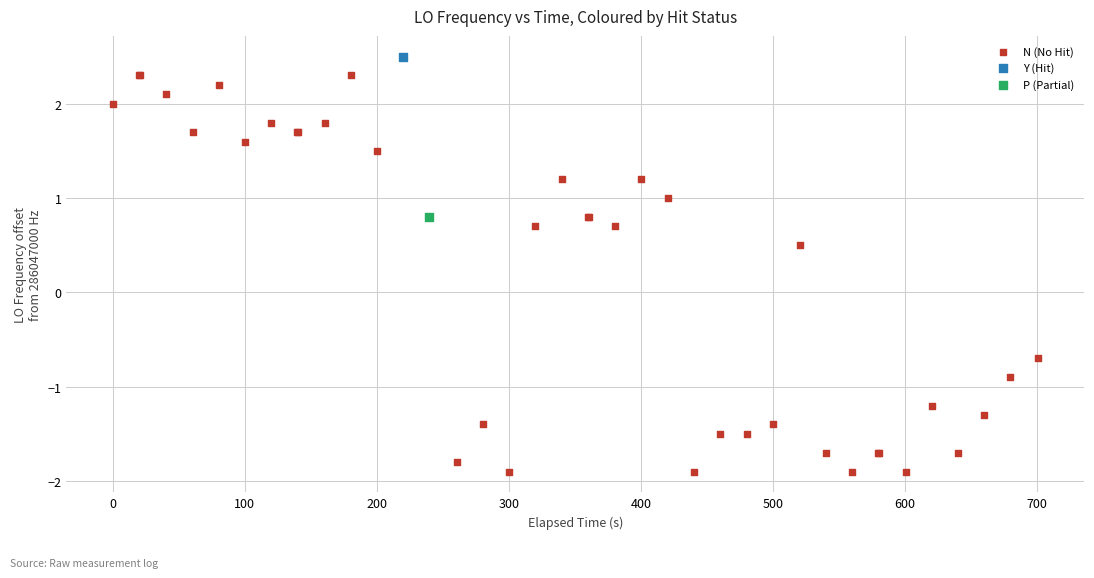

What are all the series names shown in the legend?

N (No Hit), Y (Hit), P (Partial)